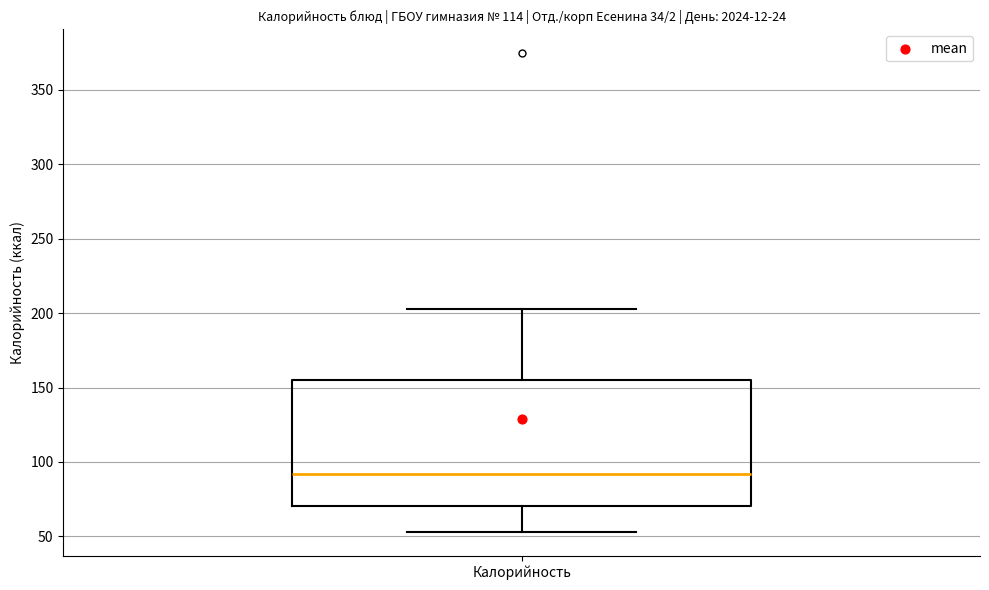

Where does the lower whisker of the box for Калорийность end on the y-axis? The values are not printed on the chart, so give them approximately, as read against the axis.

55